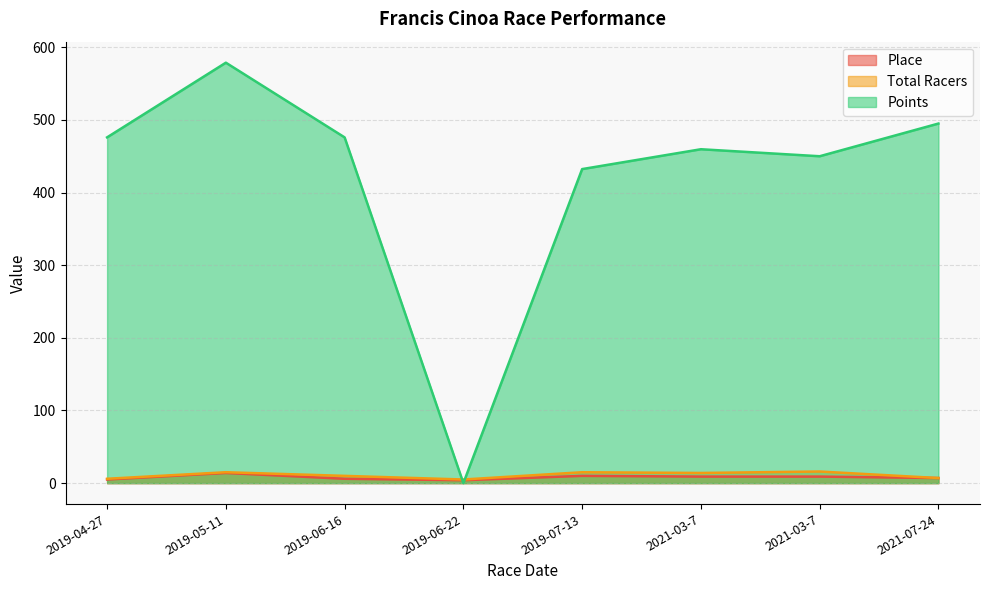

Which has a higher value, 2021-03-7 or 2021-07-24?

2021-03-7